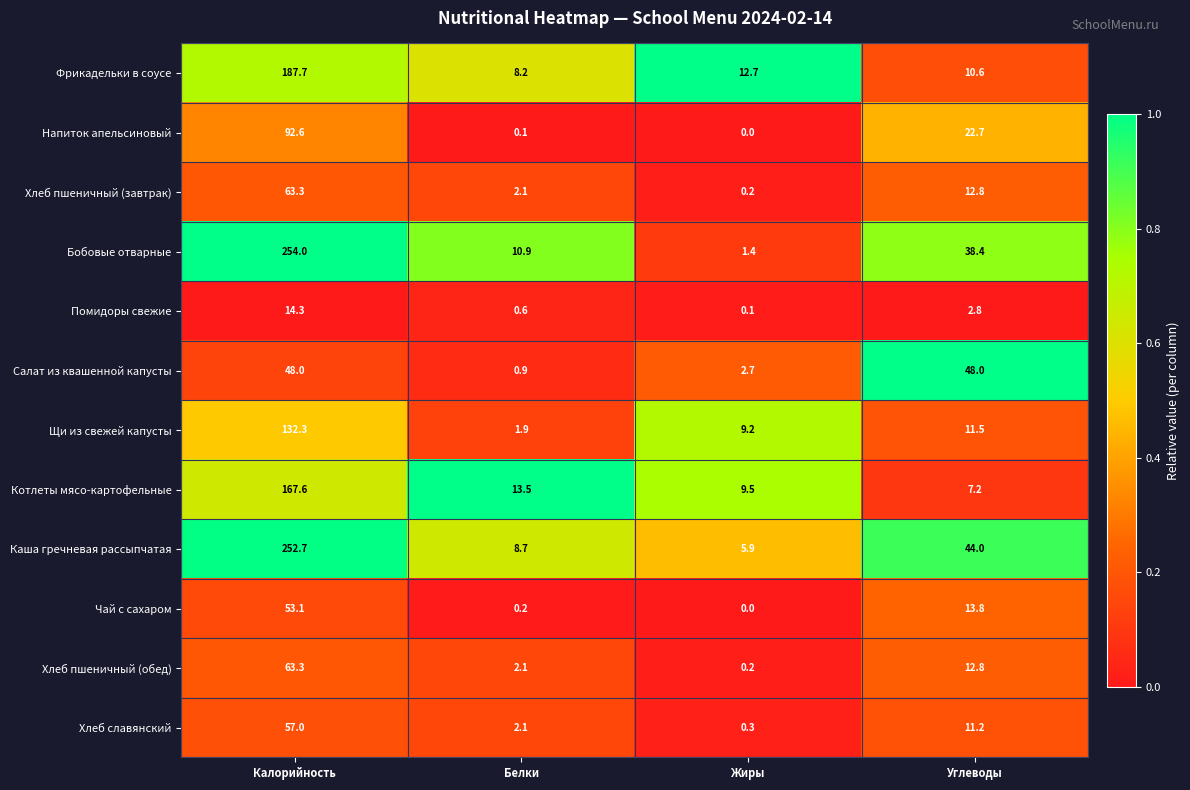

The value of Хлеб пшеничный (завтрак) at Калорийность is 98.4. True or false?

False